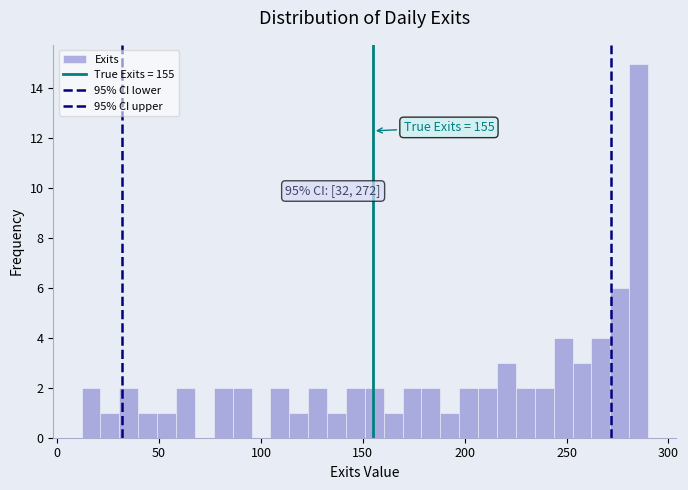

Around what value on the x-axis is the tallest bar? Give the approximate position of its centre, as read against the axis.

285